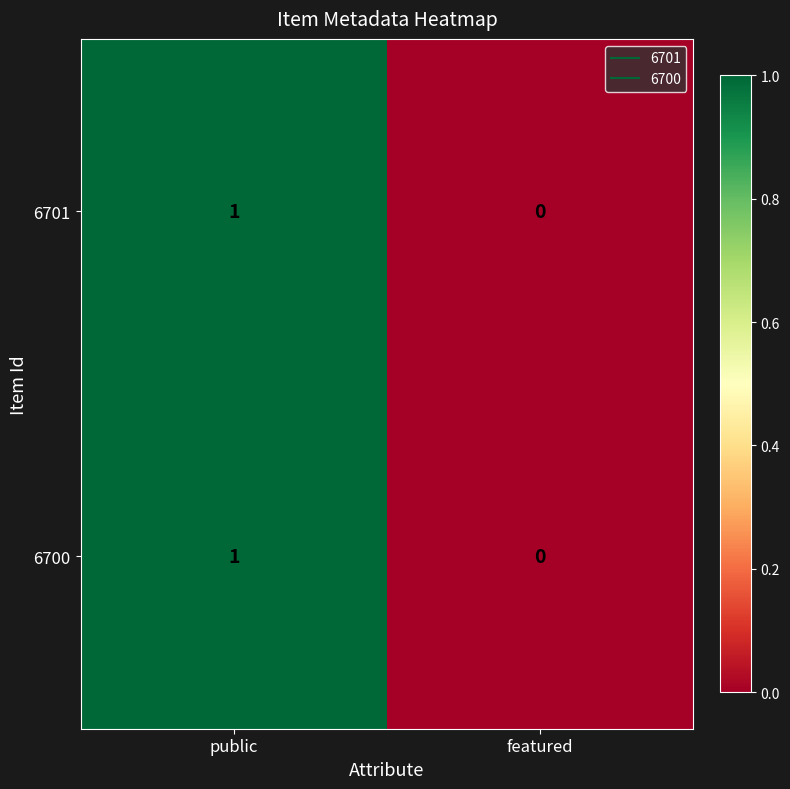

True or false: 6701 has a value of 0 at featured.

True